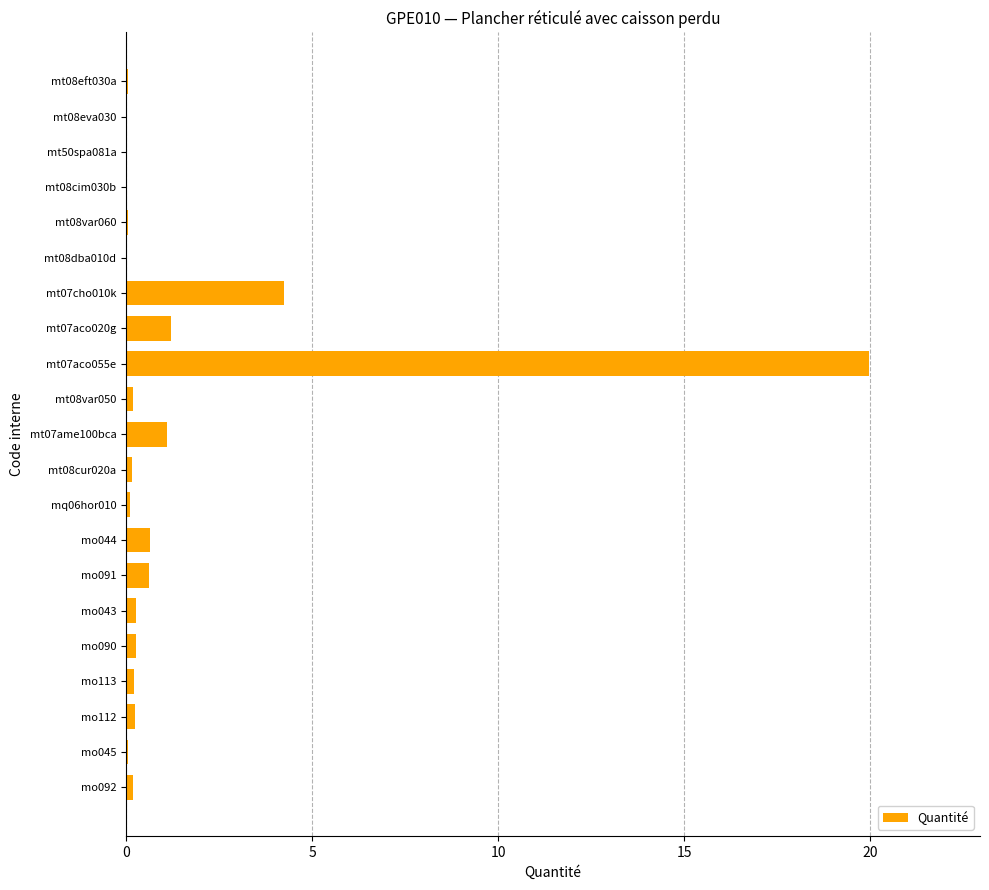

Is it true that the value at mt07aco055e is 19.9?

True